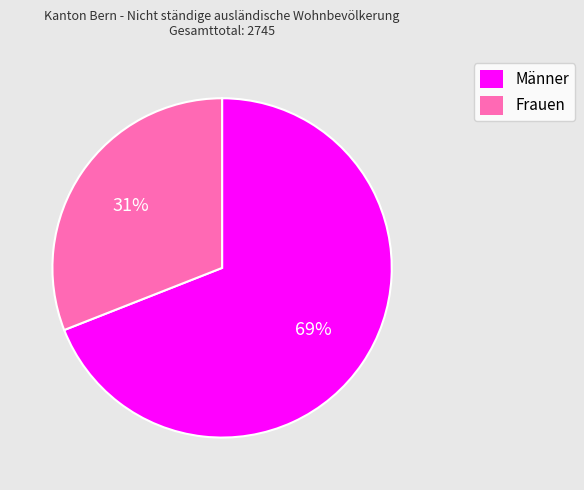

What is the ratio of the value at Frauen to the value at Männer?

0.4